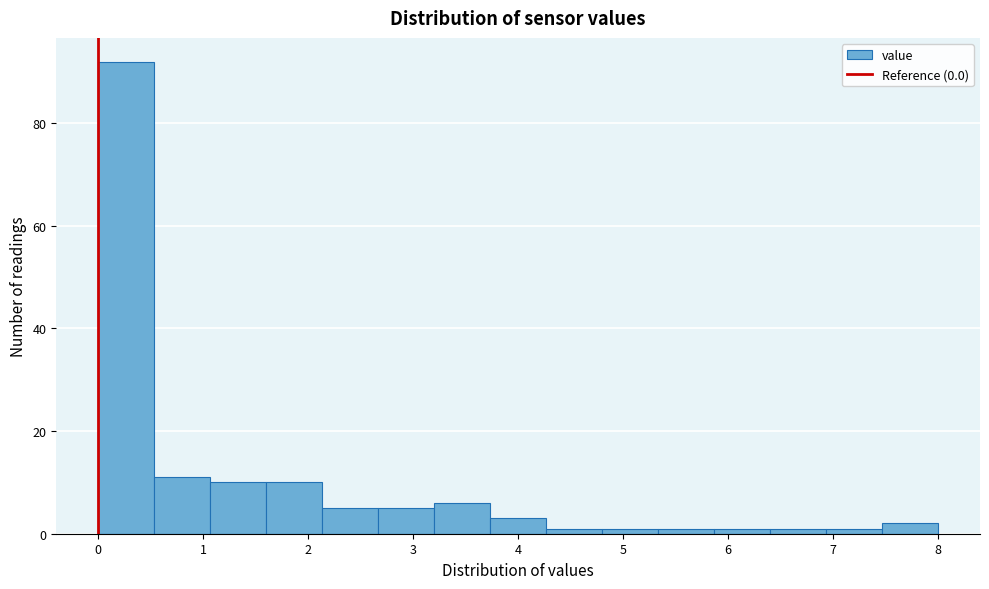

Over which range of the x-axis is the bar tallest?

0.0 to 0.5